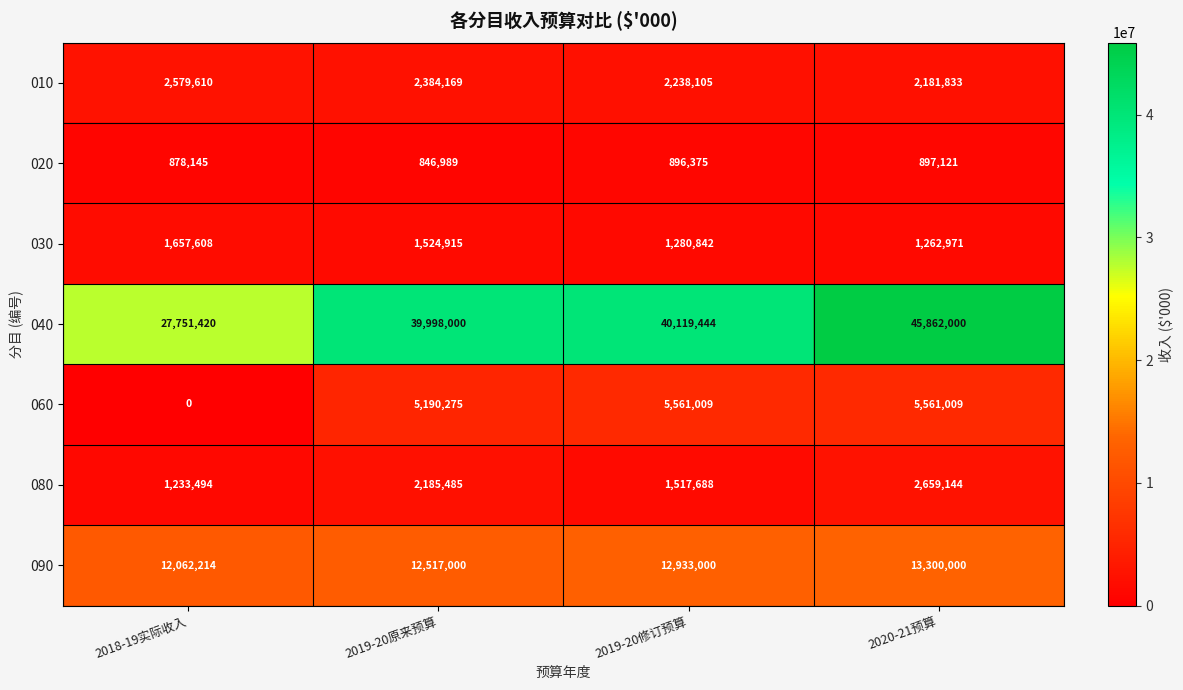

The value of 010 at 2020-21预算 is 816519. True or false?

False